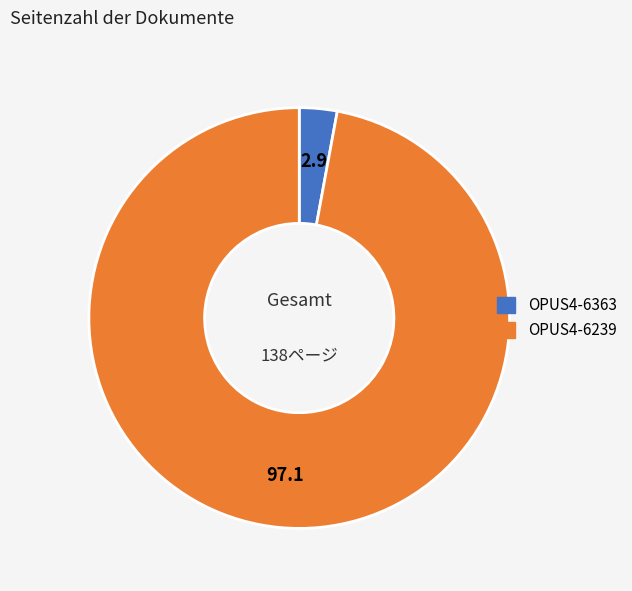

Does OPUS4-6363 account for over 50% of the chart?

No